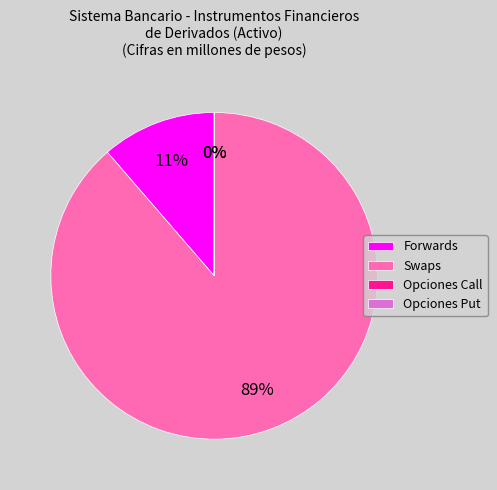

True or false: Swaps accounts for 89% of the total.

True